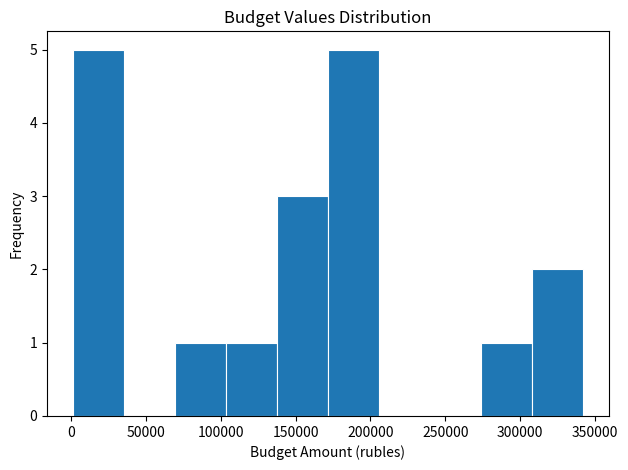

Reading left to right, transcribe this chart: for each bar, give the range it covers on the x-axis and its height. Neither the bar edges nor the heights are printed on the chart, so give them approximately, as read against the axes.

0 to 35000: 5
35000 to 70000: 0
70000 to 105000: 1
105000 to 140000: 1
140000 to 170000: 3
170000 to 205000: 5
205000 to 240000: 0
240000 to 275000: 0
275000 to 310000: 1
310000 to 340000: 2